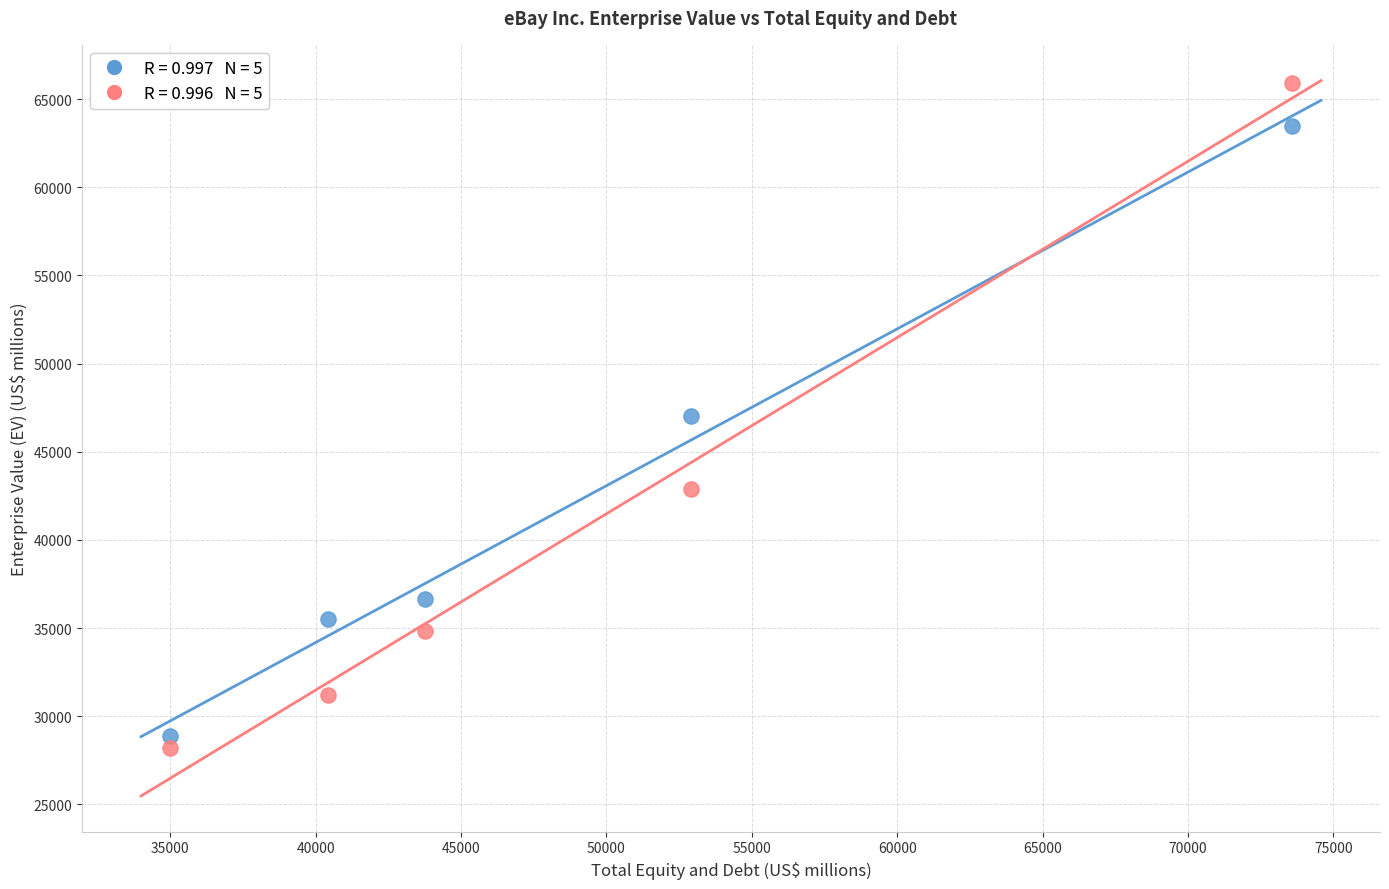

Across all data points, what is the average Y value?

41455